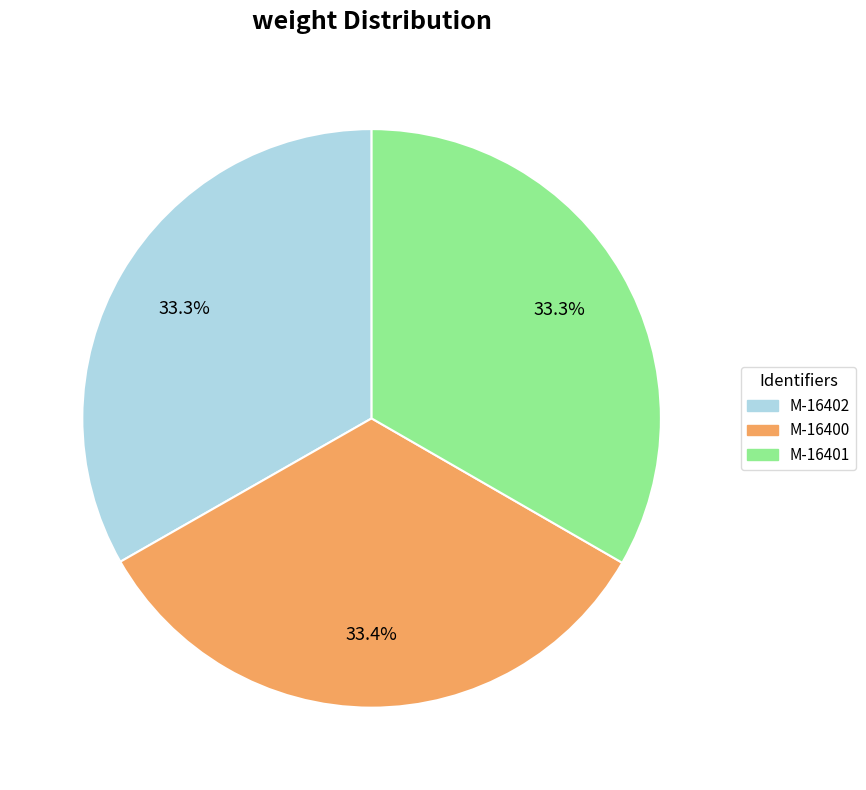

To the nearest percent, what portion does M-16402 represent?

33%